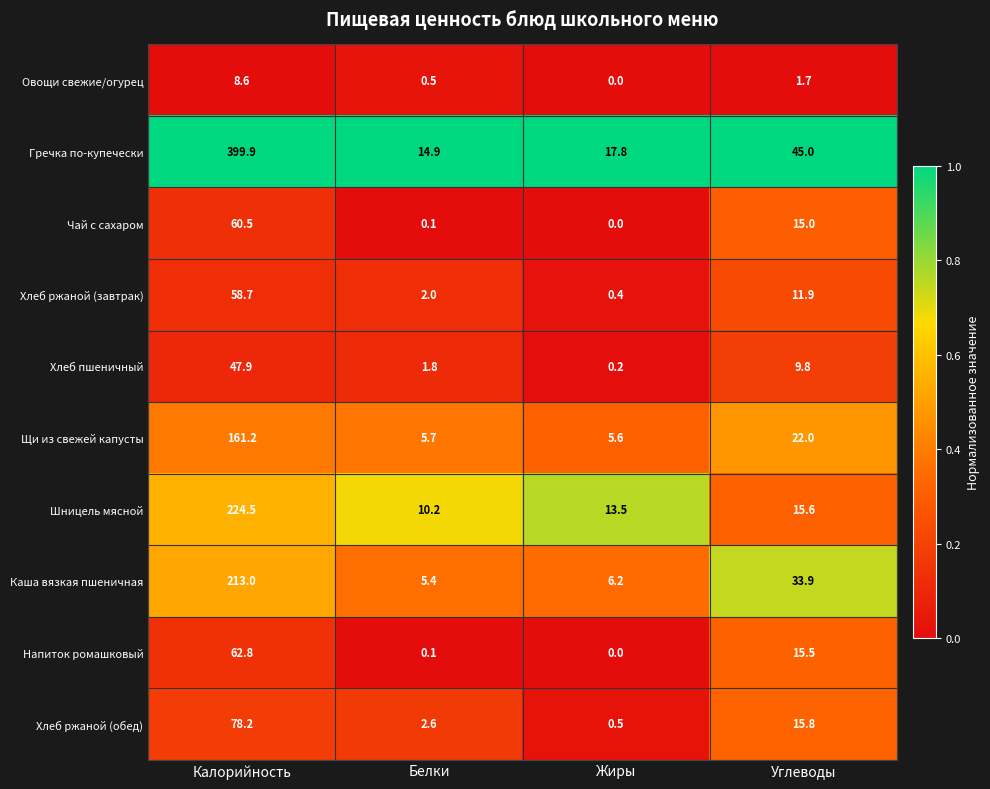

At which label does Напиток ромашковый first exceed 15?

Калорийность